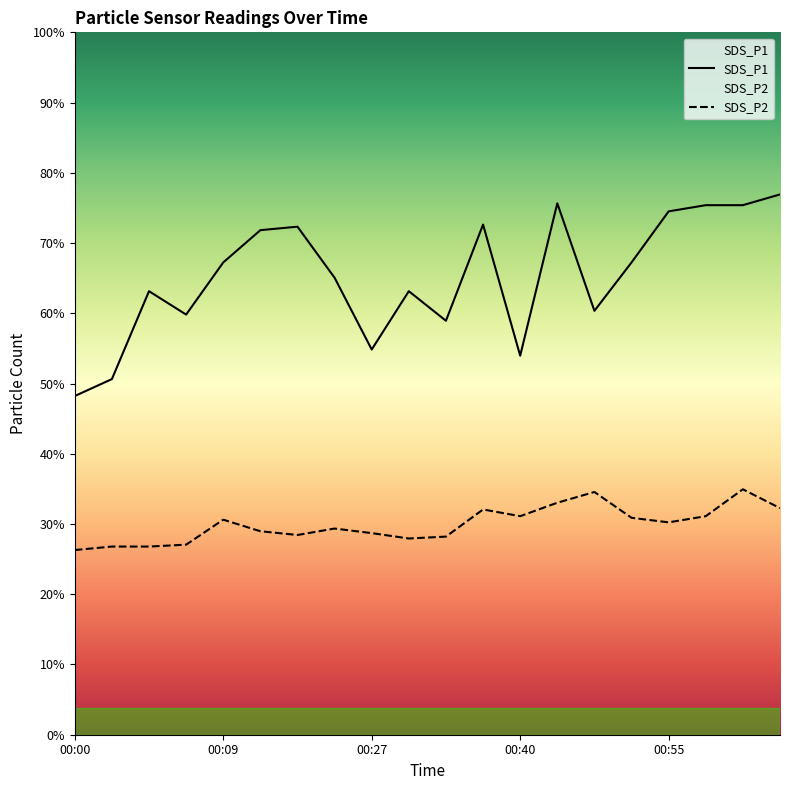

True or false: SDS_P1 and SDS_P2 intersect in this chart.

False